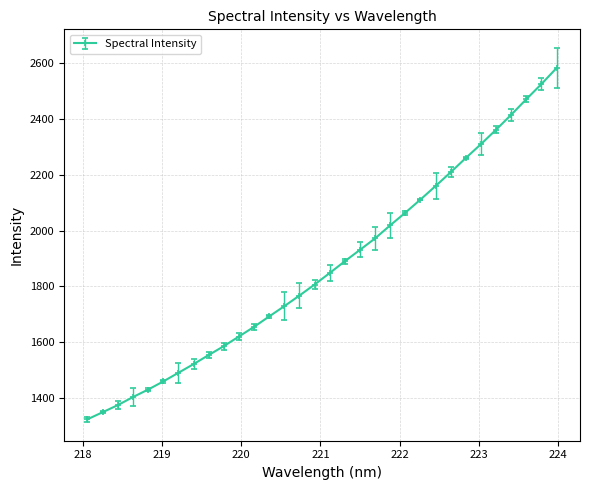

What is the average value?

1872.0